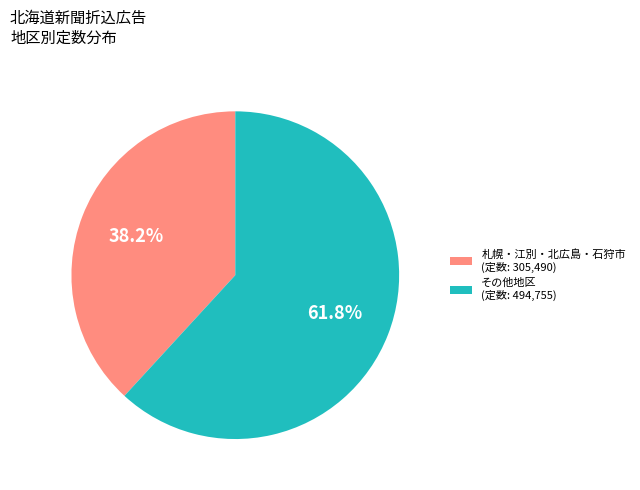

To the nearest percent, what is the difference between the largest and smallest slice percentages?

24%